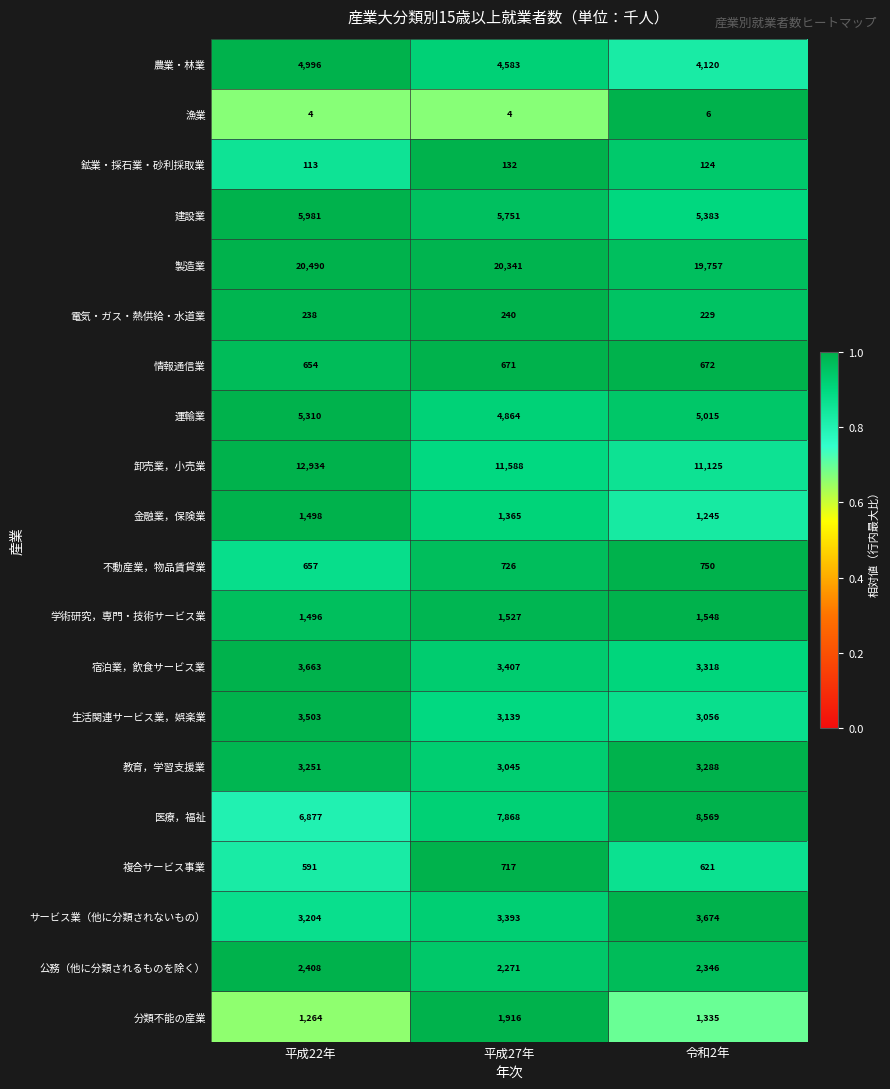

At which category is the sum across all series the highest?

平成22年